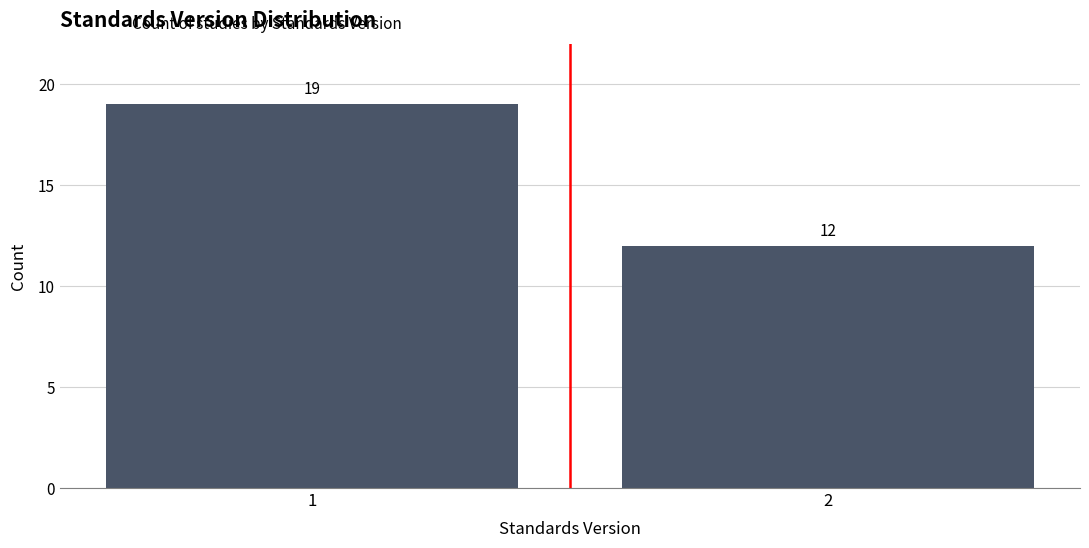

Reading left to right, what are all the values shown in this chart?

1=19	2=12